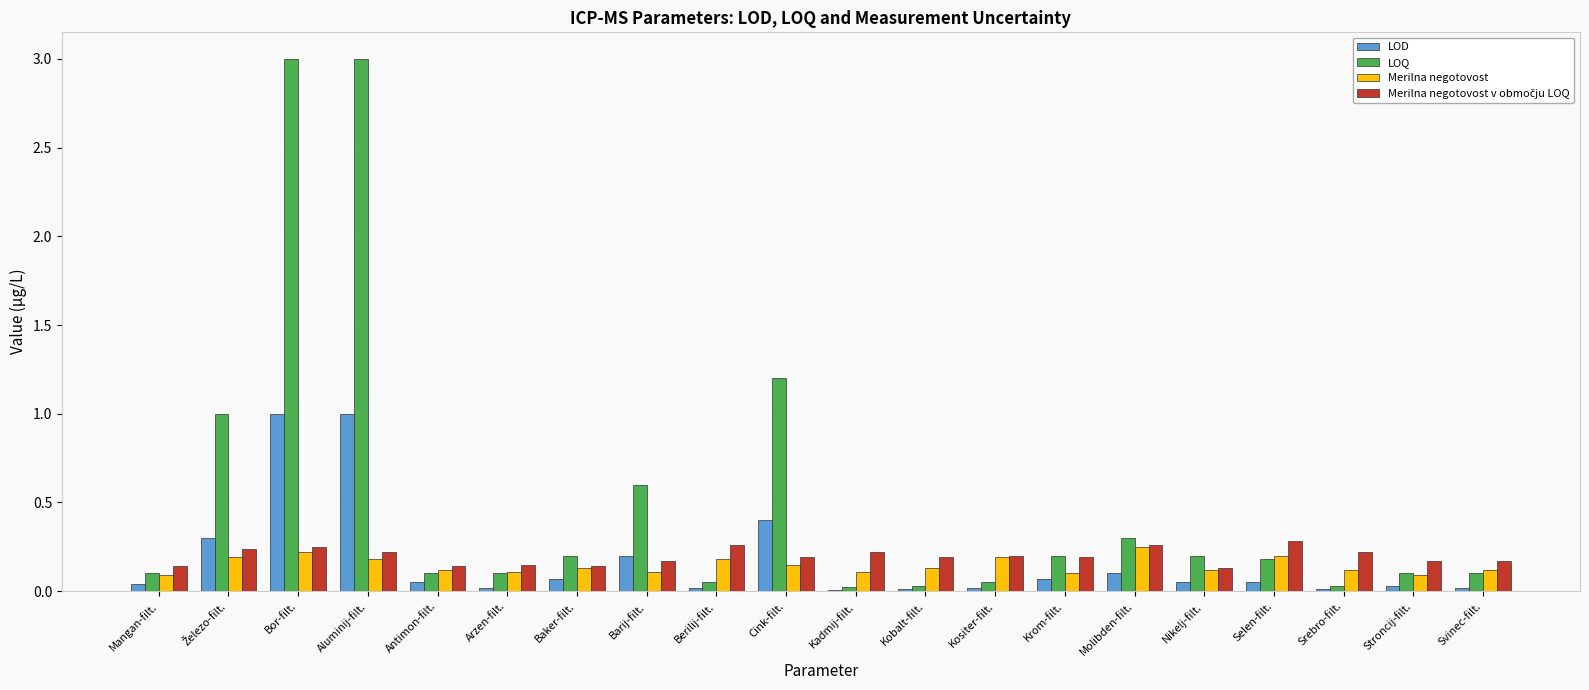

Is it true that Merilna negotovost equals 0.2 at Kositer-filt.?

True